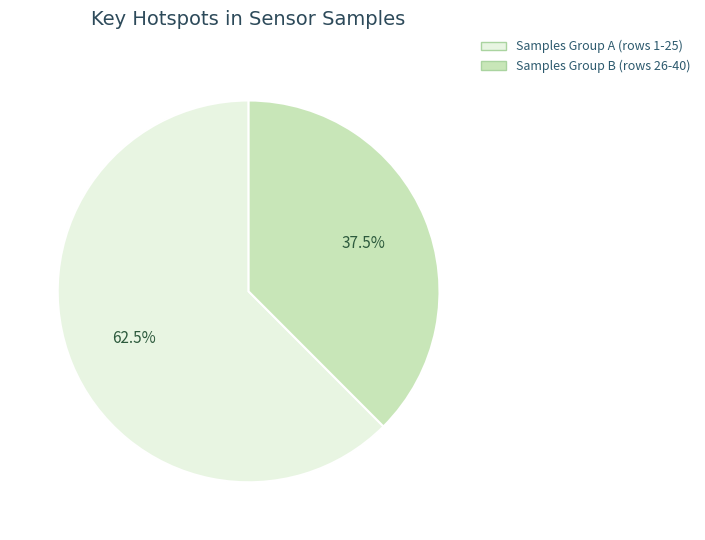

Does any single category account for the majority?

Yes